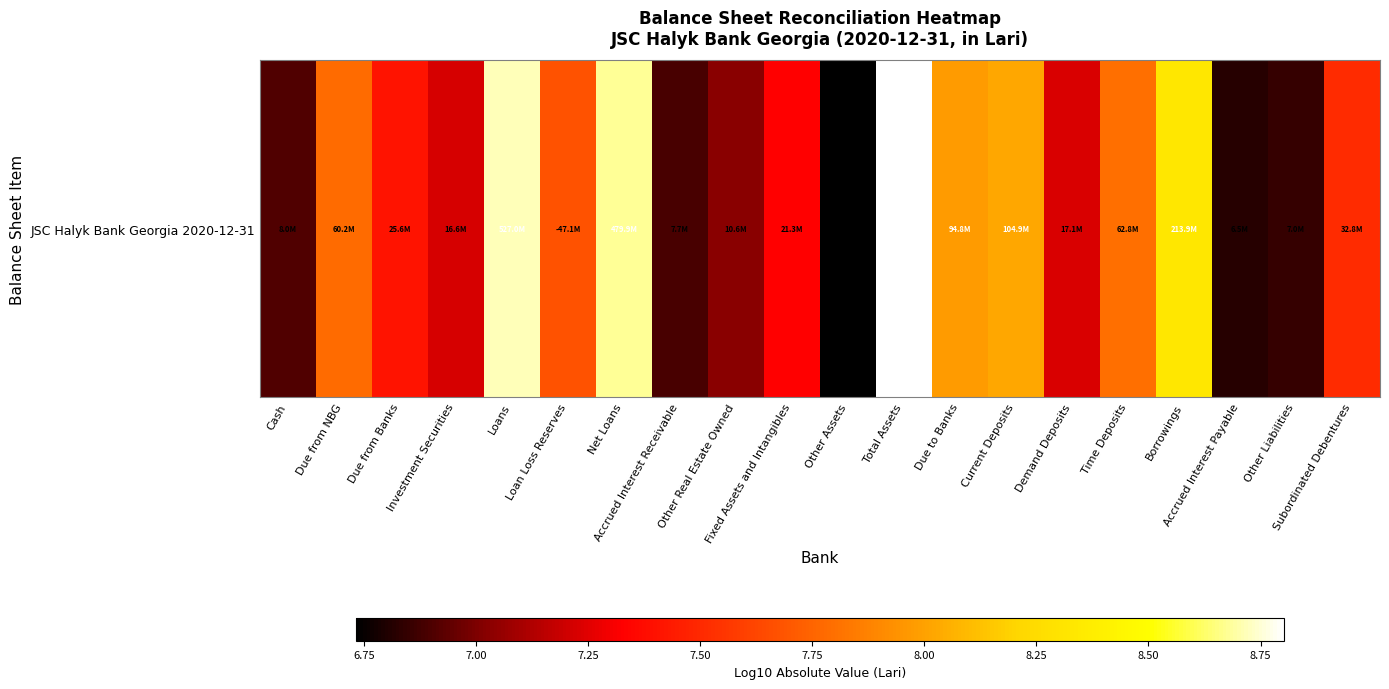

What is the difference between the values at Loan Loss Reserves and Cash?

0.8